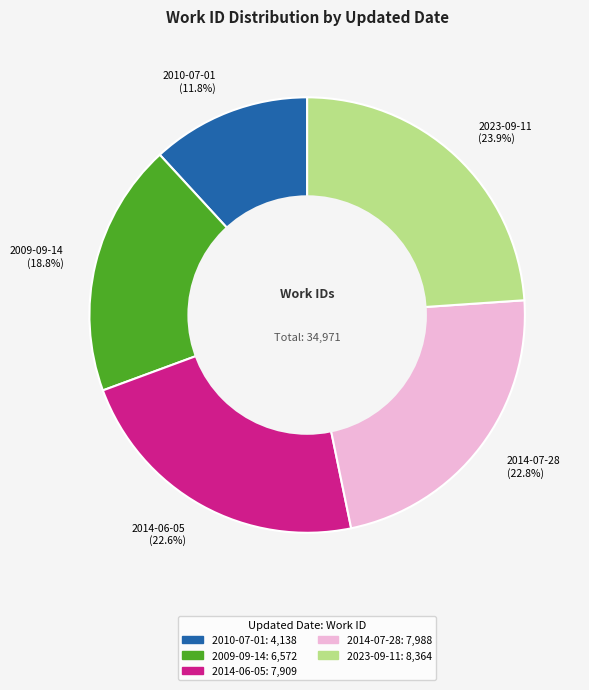

Which slice is the largest?

2023-09-11